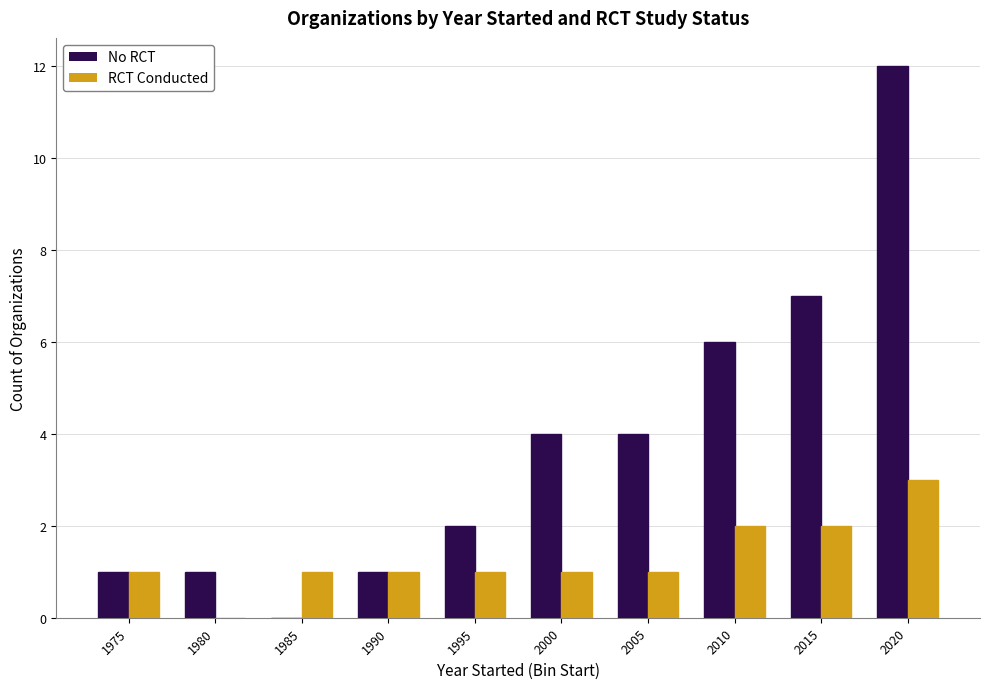

How many groups of bars are there?

10